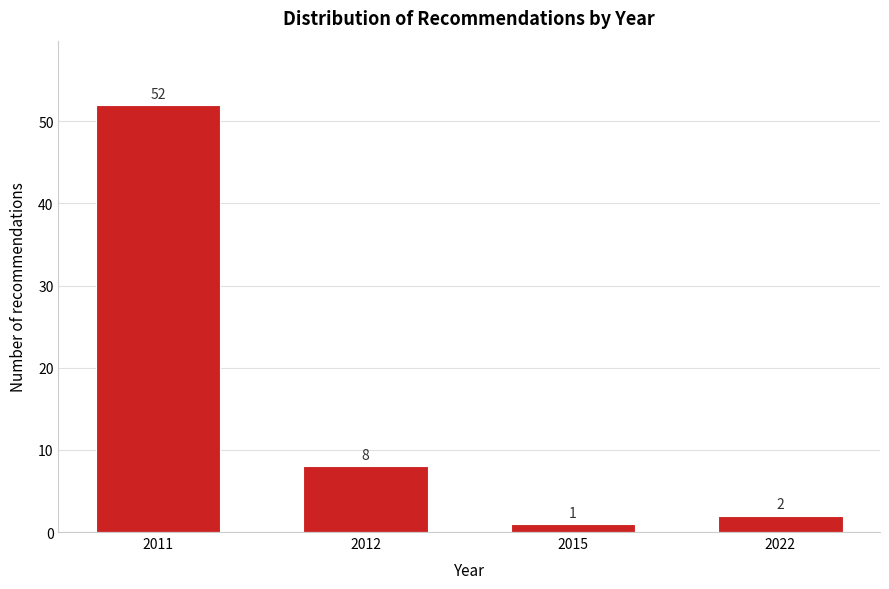

Reading right to left, transcribe all the data shown in this chart.

2022=2	2015=1	2012=8	2011=52